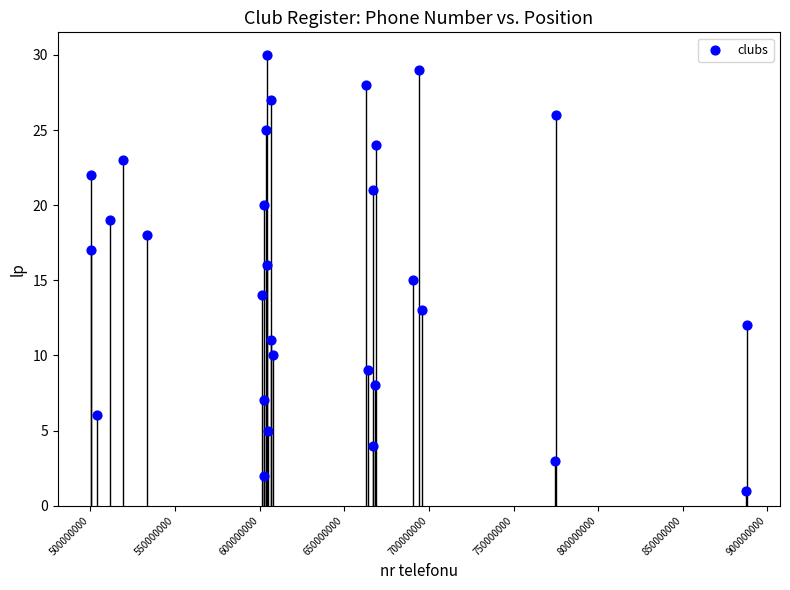

What is the range of X values (max minus min)?

387865056